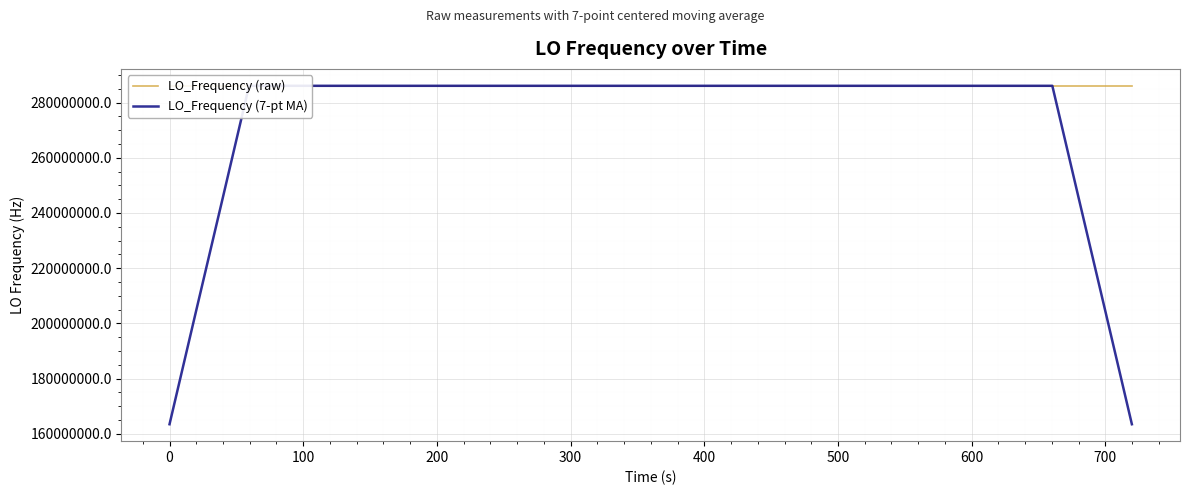

What is the minimum value for LO_Frequency (raw)?

286046980.4